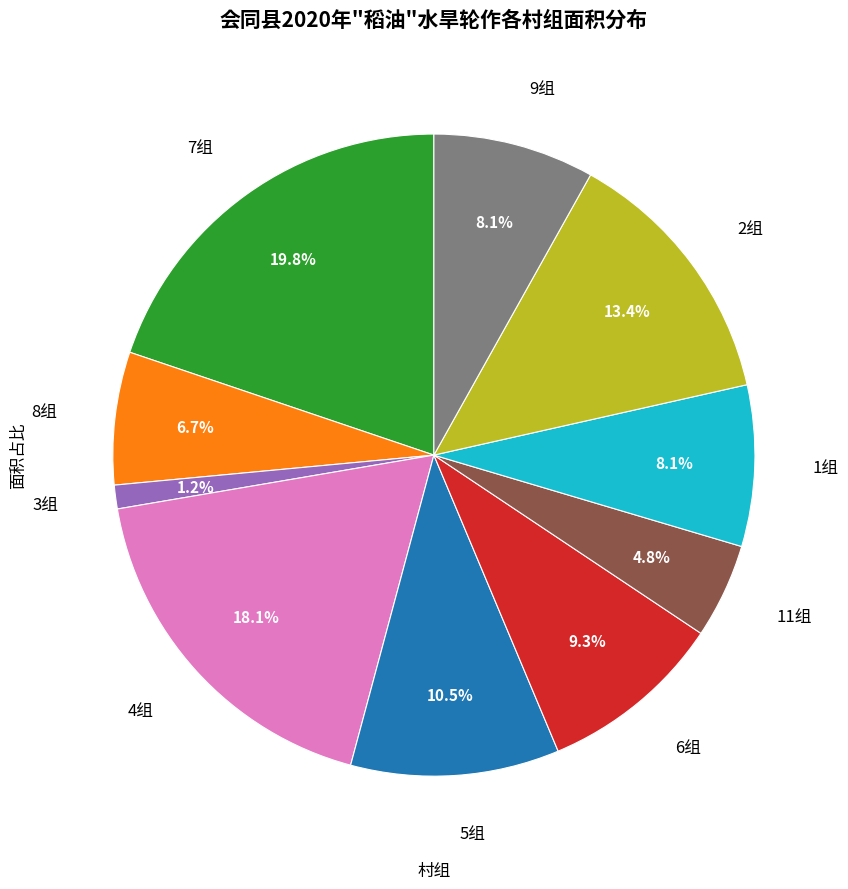

Which category has the biggest portion of the pie?

7组